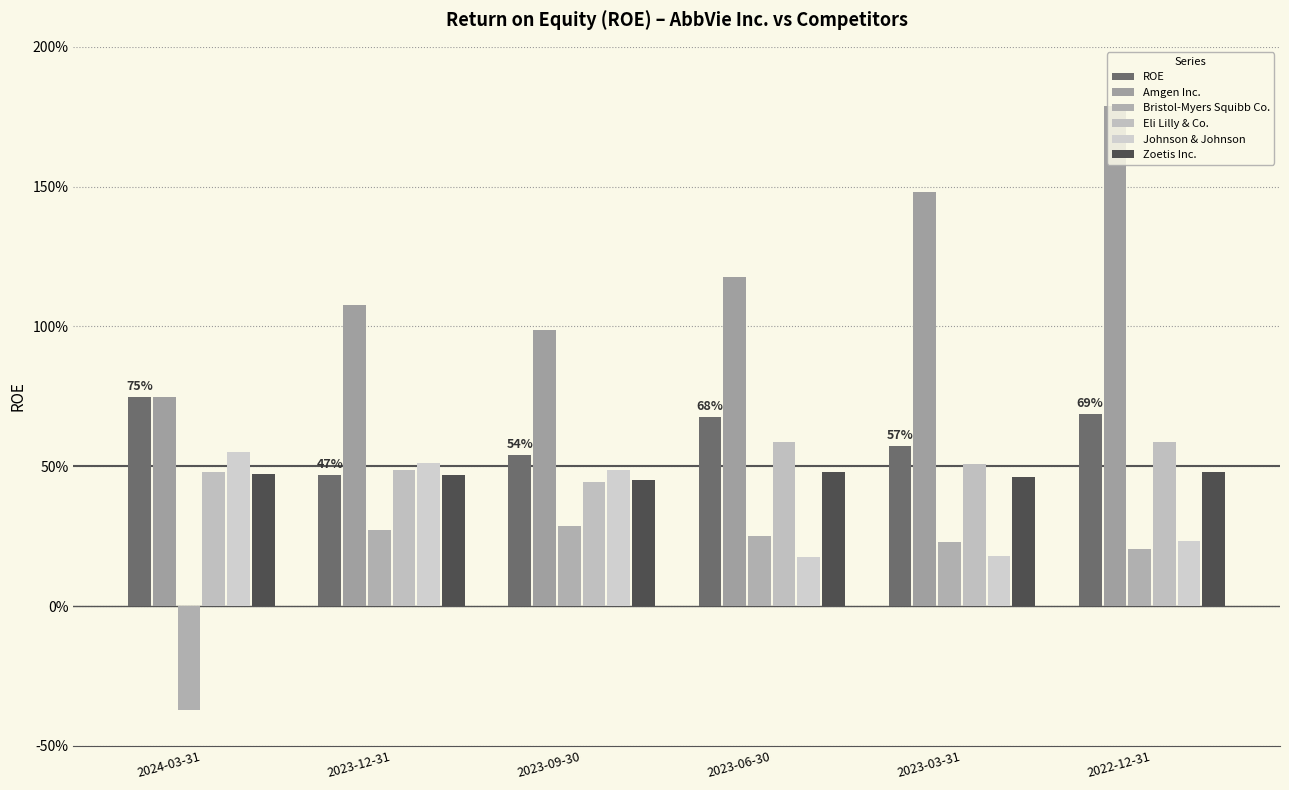

What is the label of the 6th bar from the right?

2024-03-31